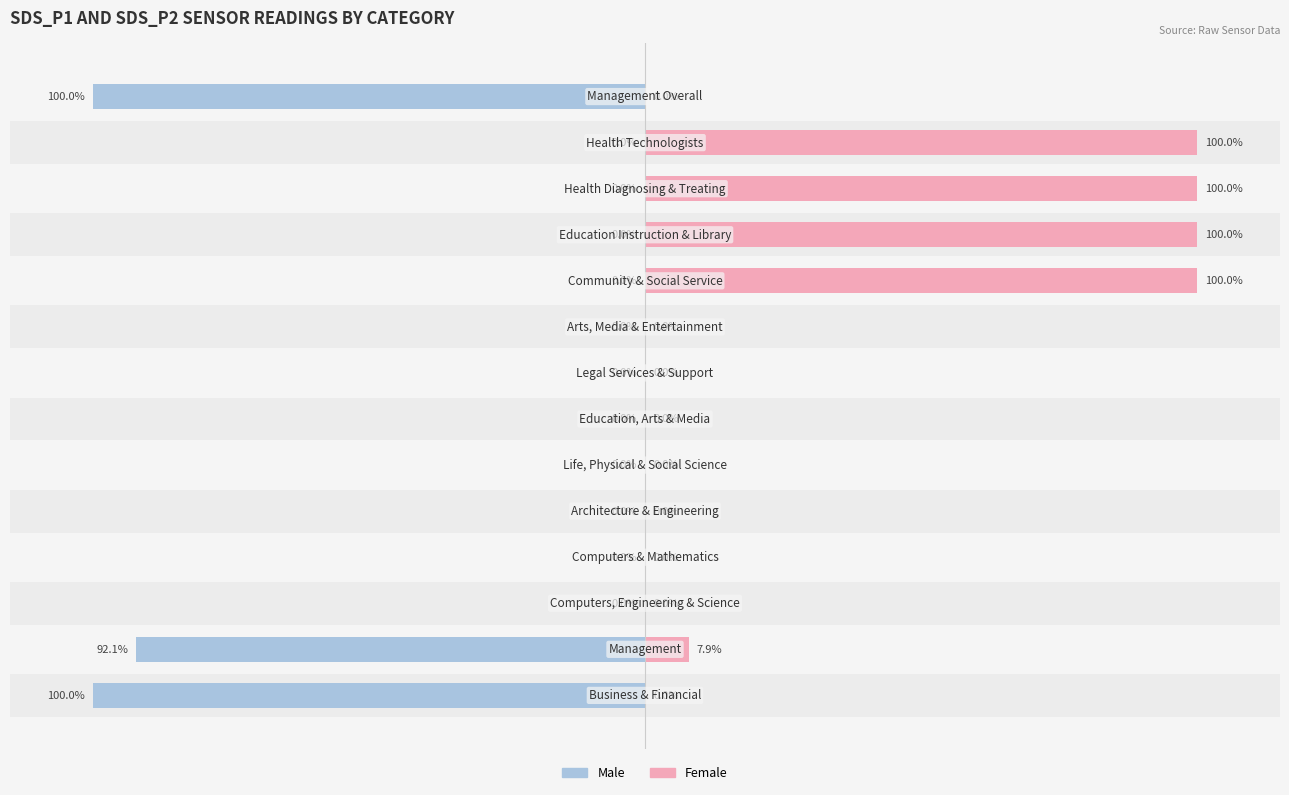

List the series in order of their overall mean, highest first.

Female, Male